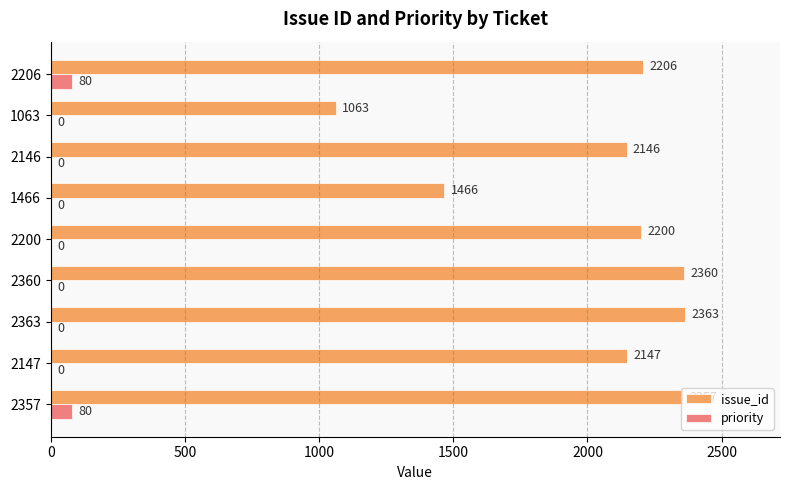

Which category has the highest value in the issue_id series?

2363